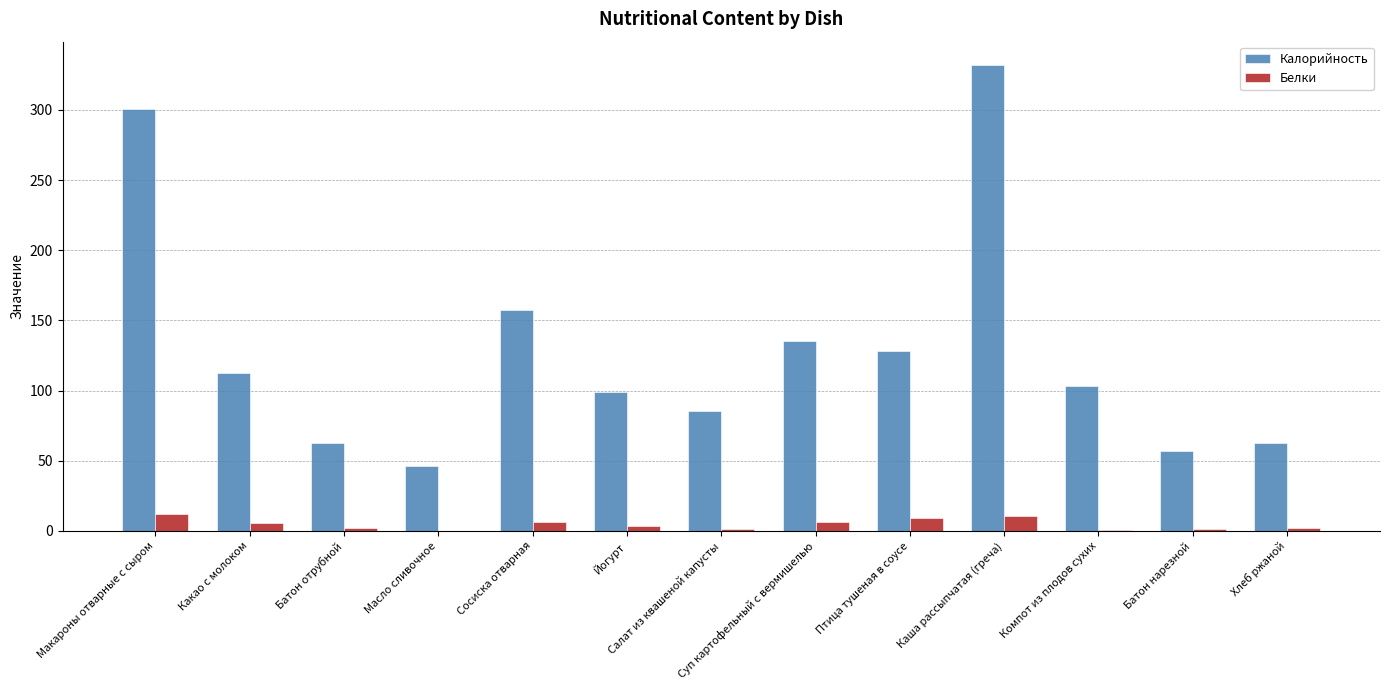

True or false: Калорийность has a value of 157.2 at Сосиска отварная.

True